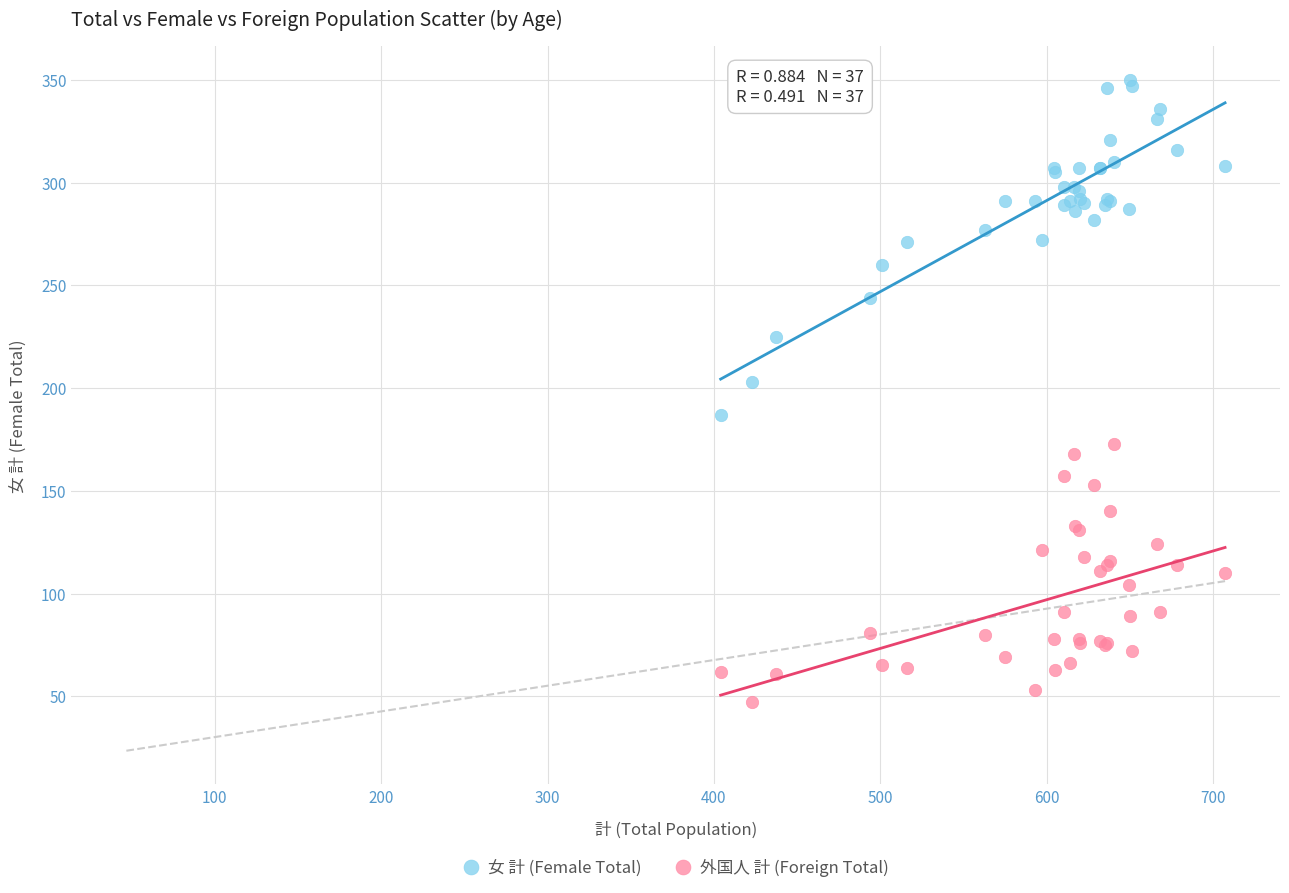

Which series reaches the minimum Y coordinate?

外国人 計 (Foreign Total)